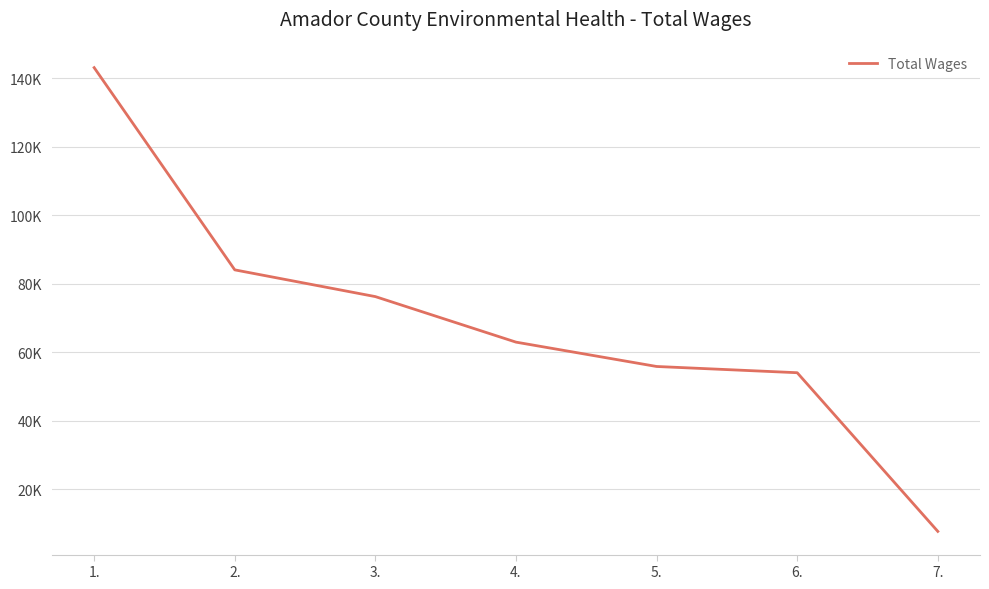

The value at 6. is 53994. True or false?

True